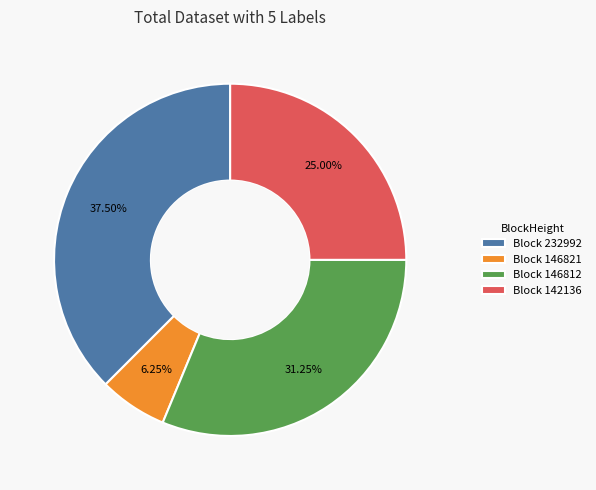

Is there any slice that represents more than half of the pie?

No